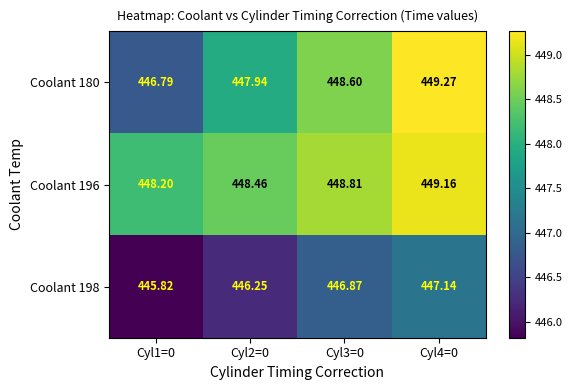

Is the value of Coolant 180 at Cyl3=0 greater than the value of Coolant 198 at Cyl3=0?

Yes